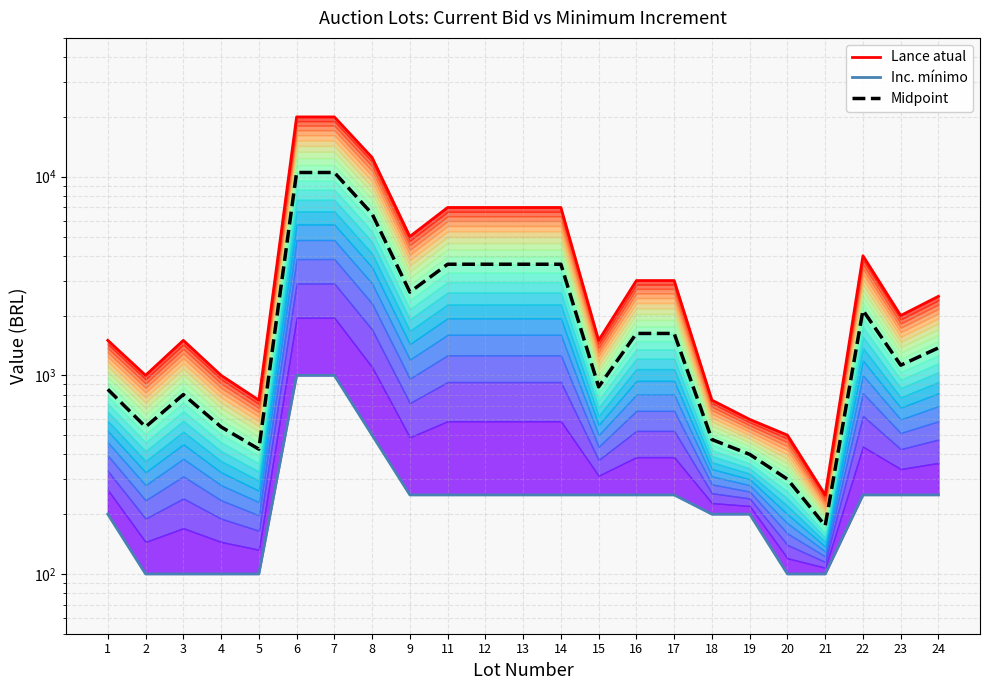

What is the difference between the Midpoint values at 3 and 6?

9700